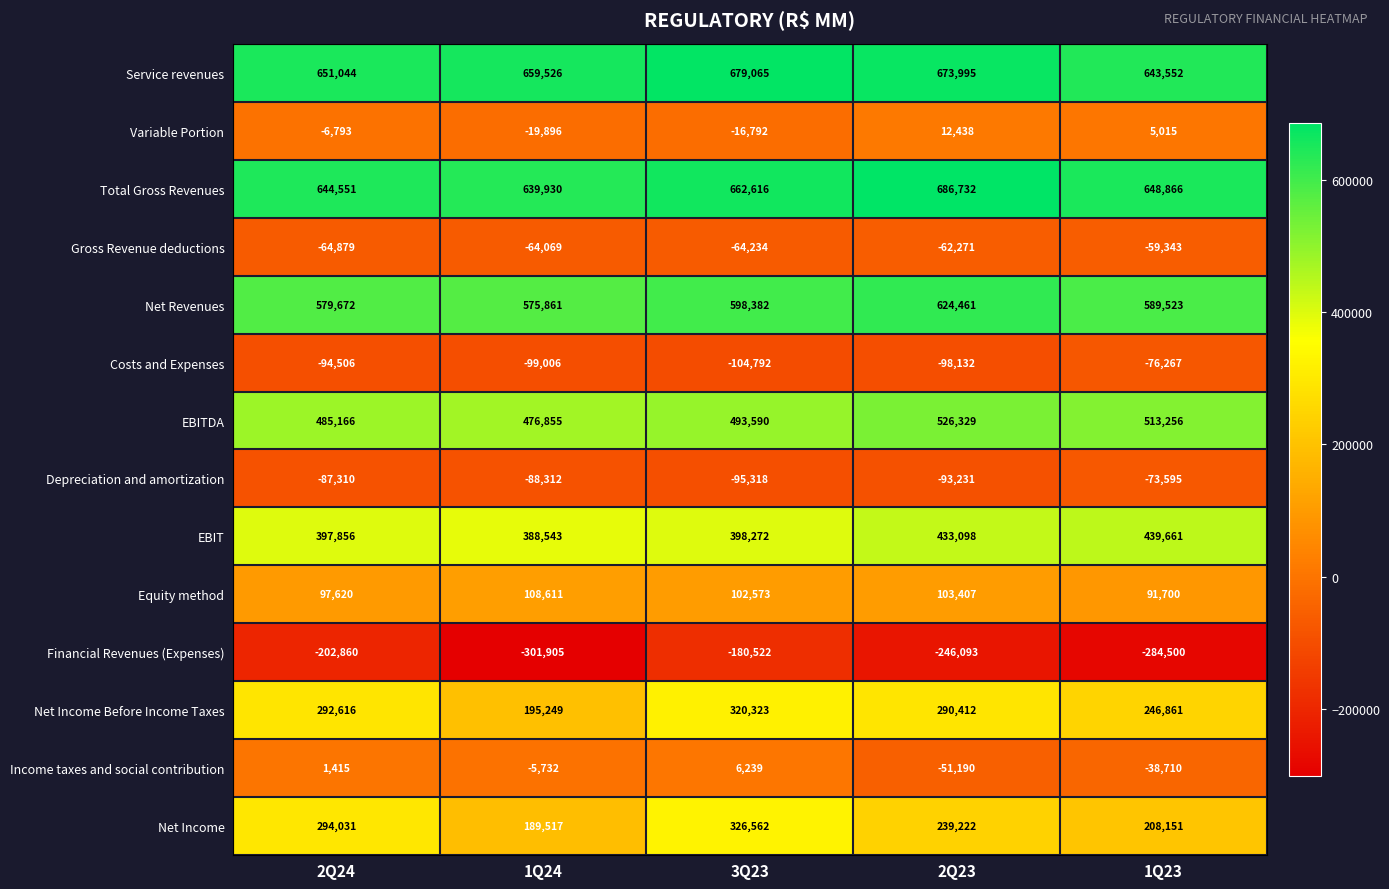

At 2Q24, list the series in order from largest to smallest.

Service revenues, Total Gross Revenues, Net Revenues, EBITDA, EBIT, Net Income, Net Income Before Income Taxes, Equity method, Income taxes and social contribution, Variable Portion, Gross Revenue deductions, Depreciation and amortization, Costs and Expenses, Financial Revenues (Expenses)